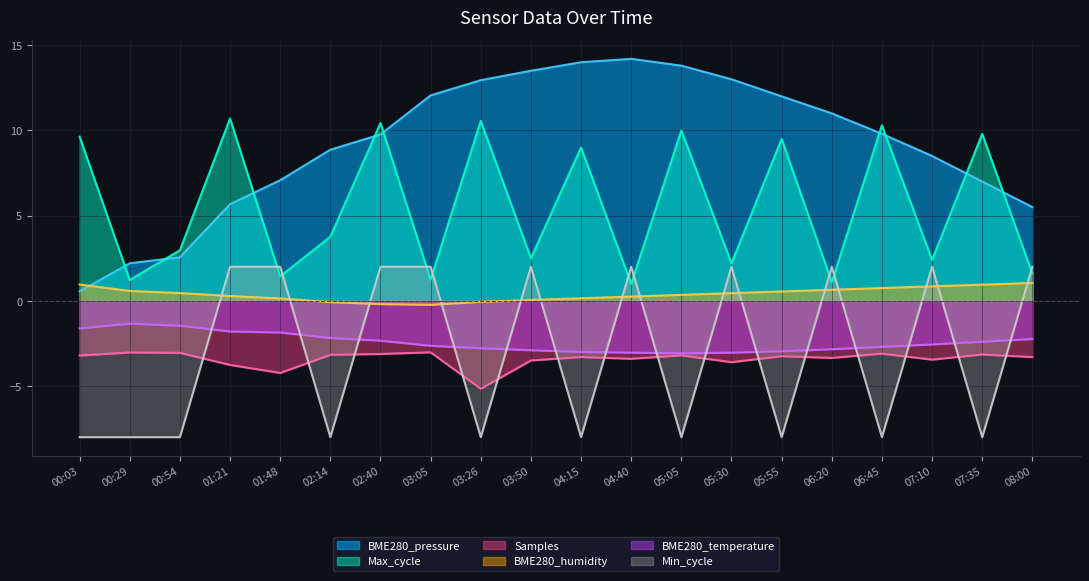

How many interior local peaks does the BME280_pressure series have?

1